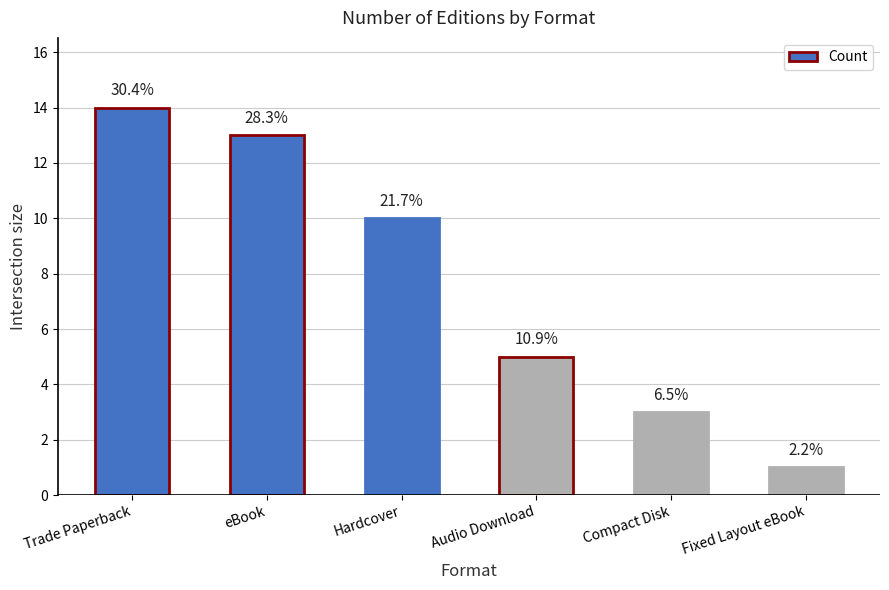

What is the label of the 2nd bar from the right?

Compact Disk